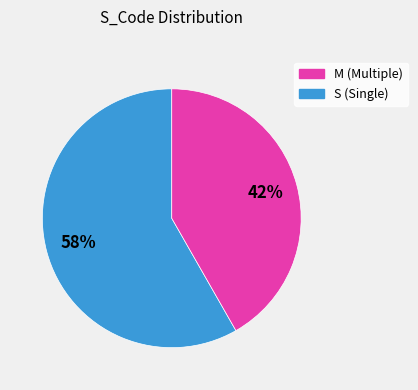

To the nearest percent, what is the average slice percentage?

50%